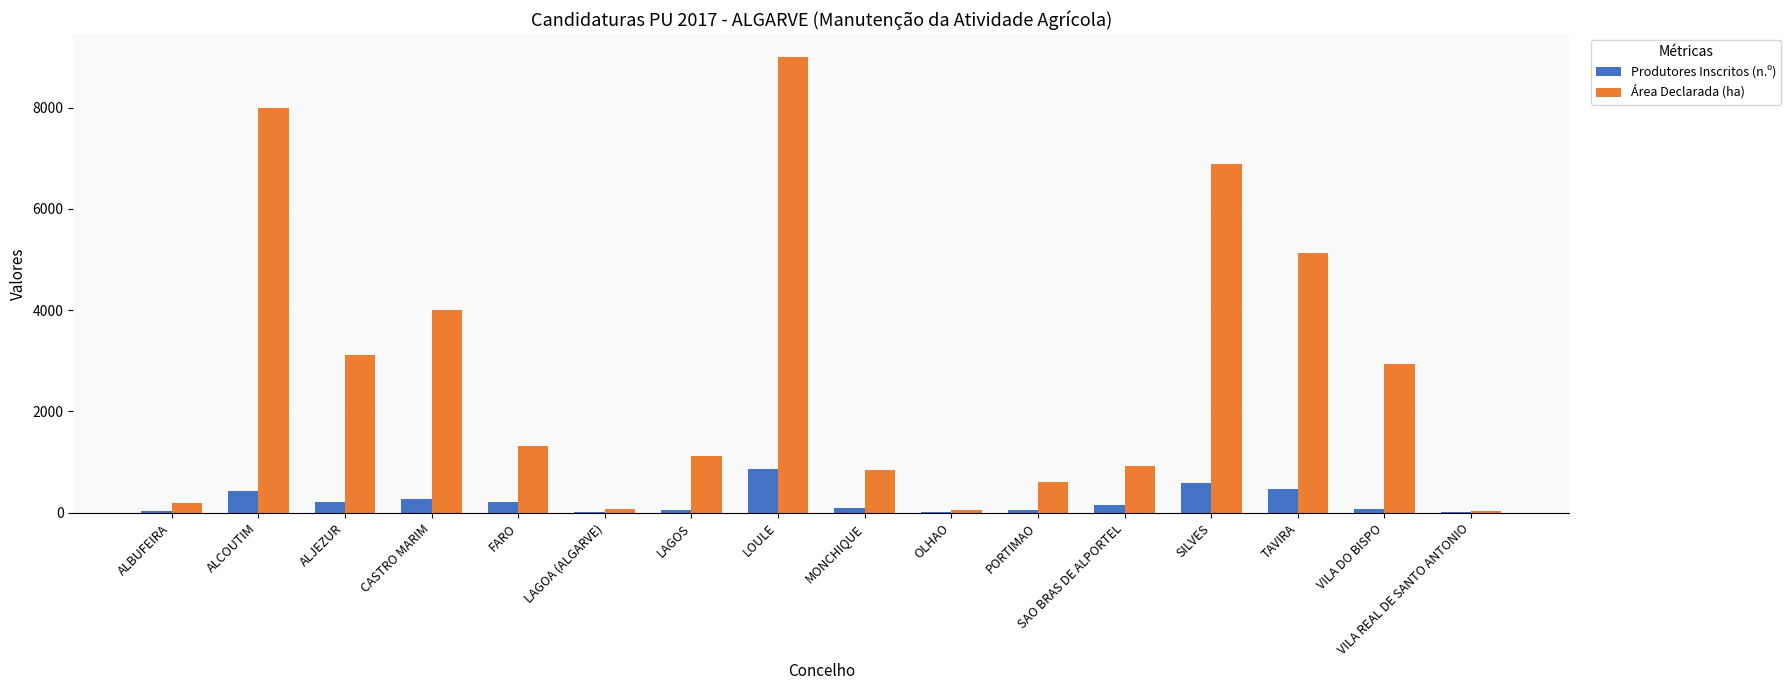

Between FARO and SILVES, which series saw the biggest shift?

Área Declarada (ha)